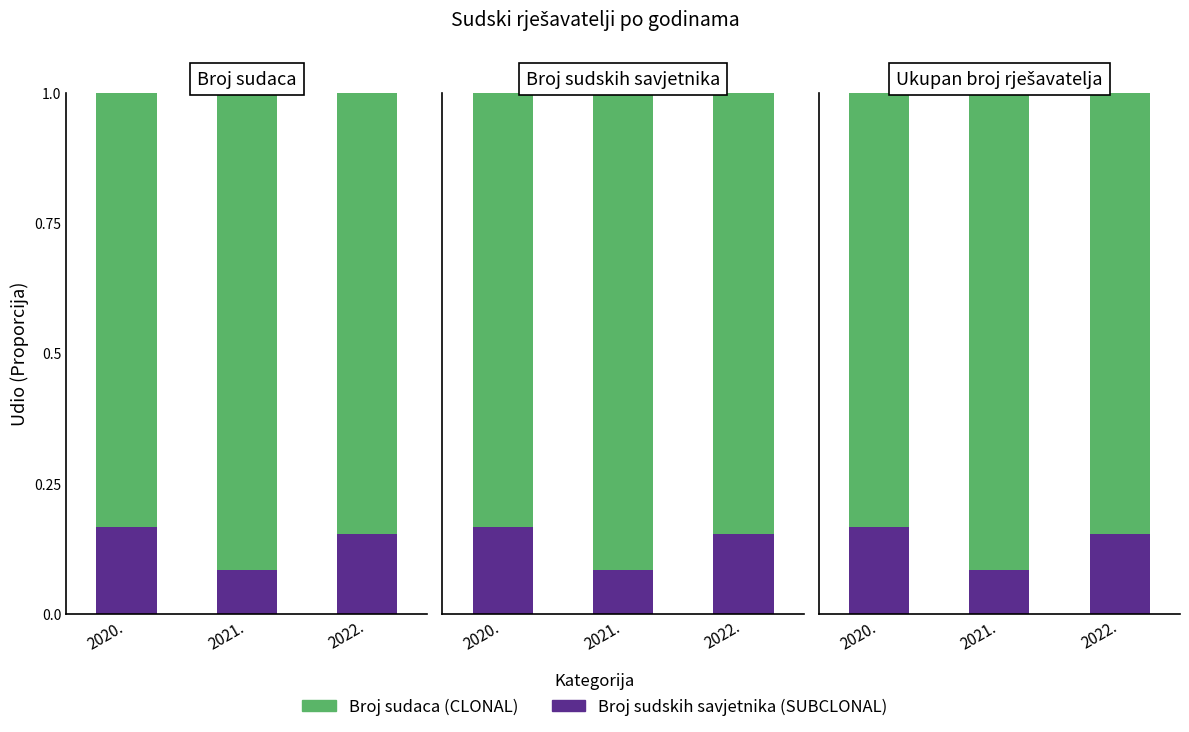

At how many categories does at least one series exceed 0?

3